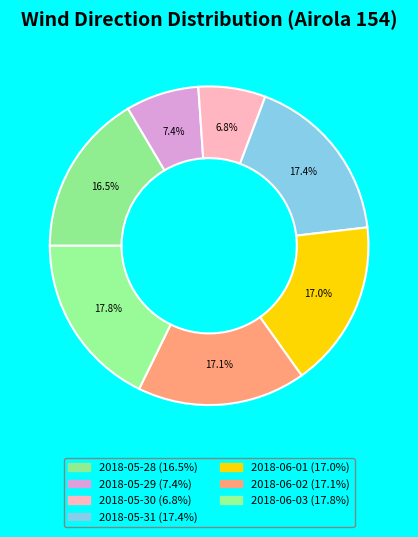

Does 2018-06-01 account for over 50% of the chart?

No